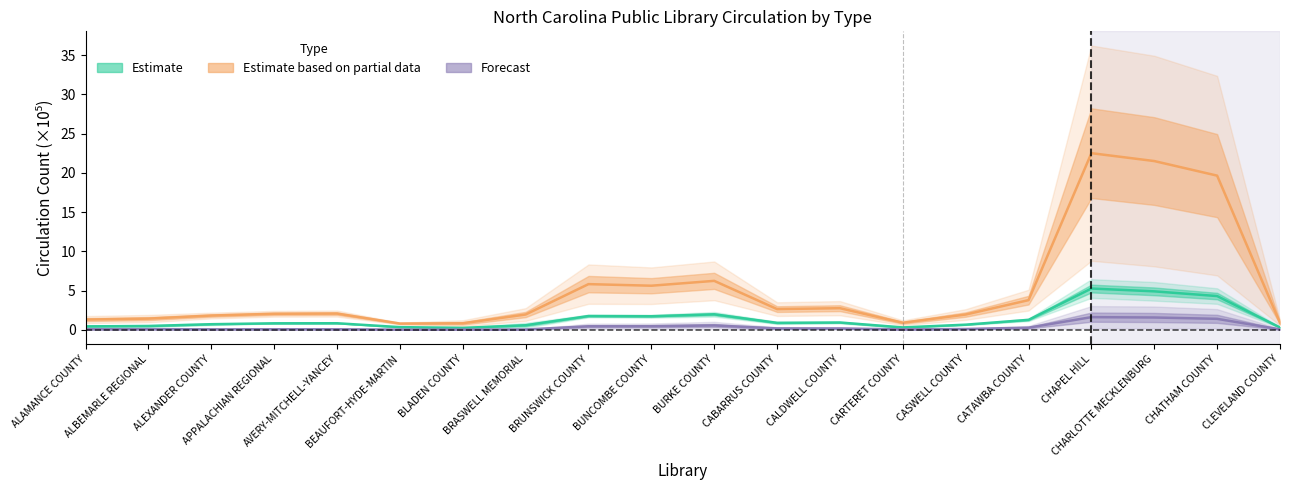

What is the difference between the Estimate values at APPALACHIAN REGIONAL and CLEVELAND COUNTY?

0.5